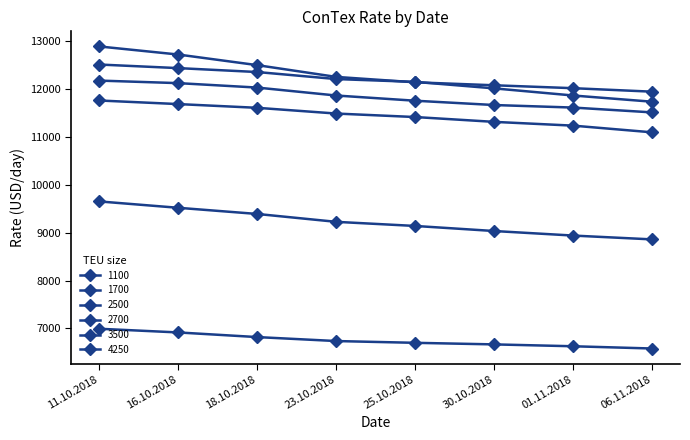

The value of 2500 at 01.11.2018 is 11238. True or false?

True